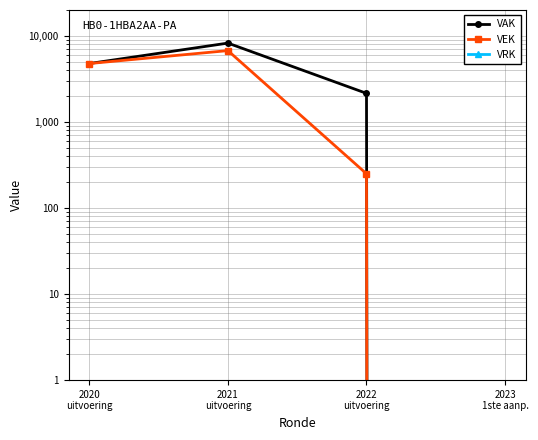

How many data points does each series have?

4